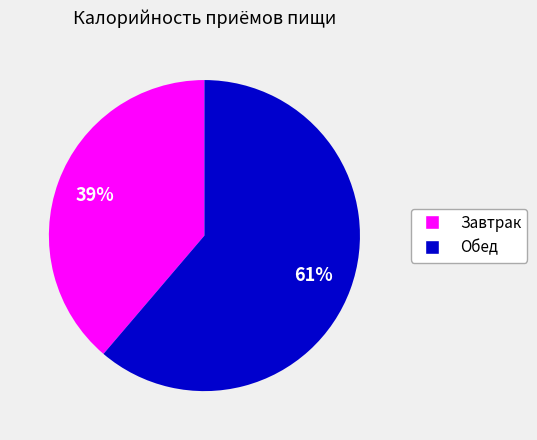

What percentage is the Завтрак slice, to the nearest percent?

39%